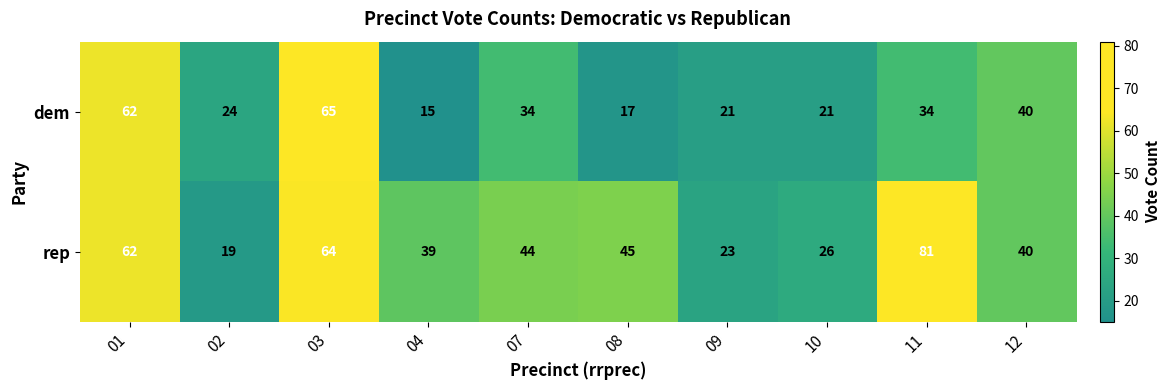

How many categories are shown in the chart?

10